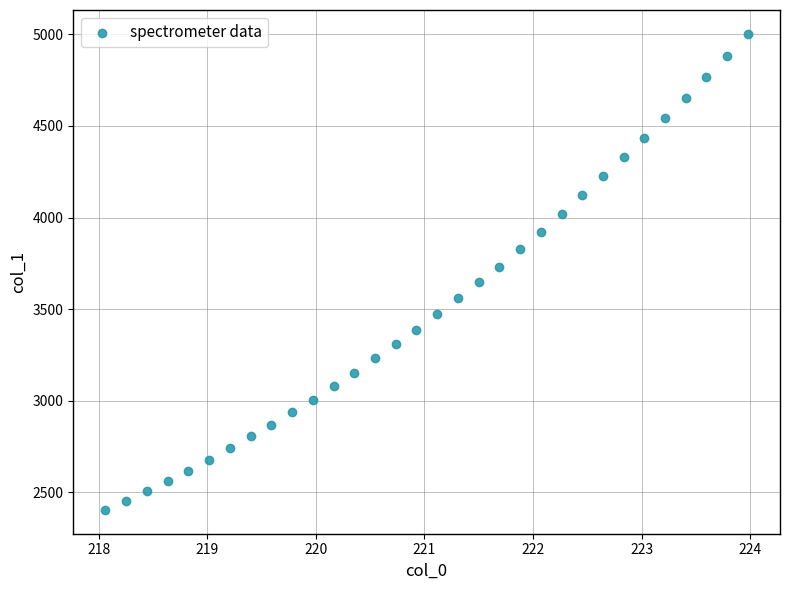

What is the range of Y values (max minus min)?

2600.2